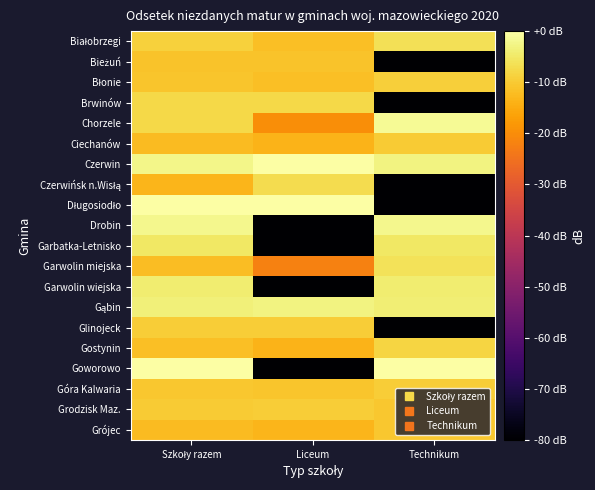

At which category does the chart reach its minimum across all series?

Technikum